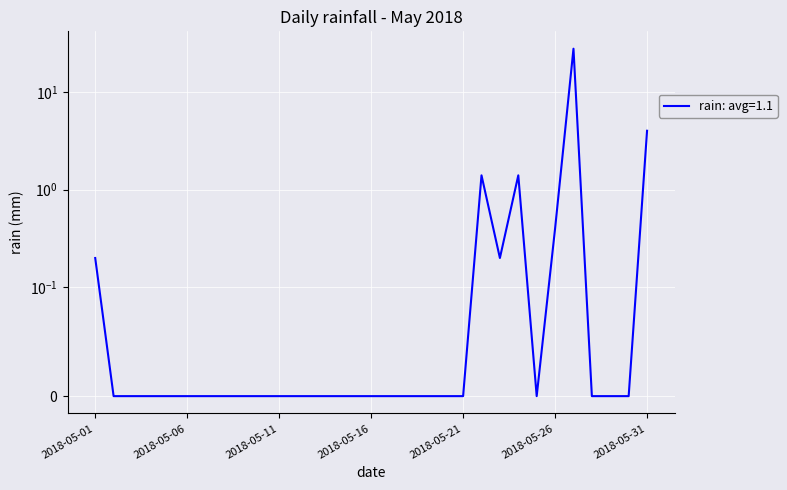

How many points are higher than both their immediate neighbors (excluding endpoints)?

3